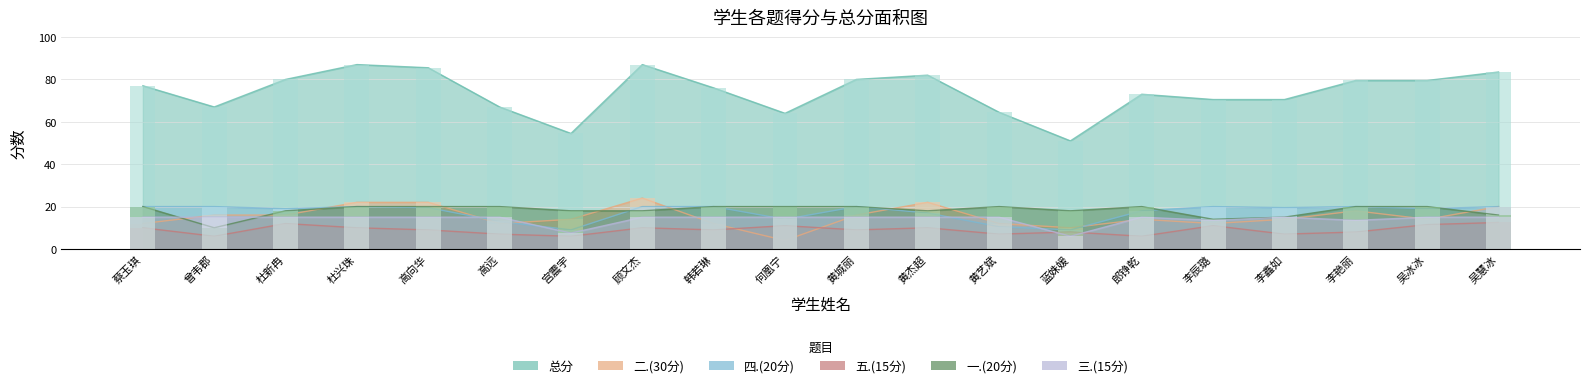

How many groups of bars are there?

20